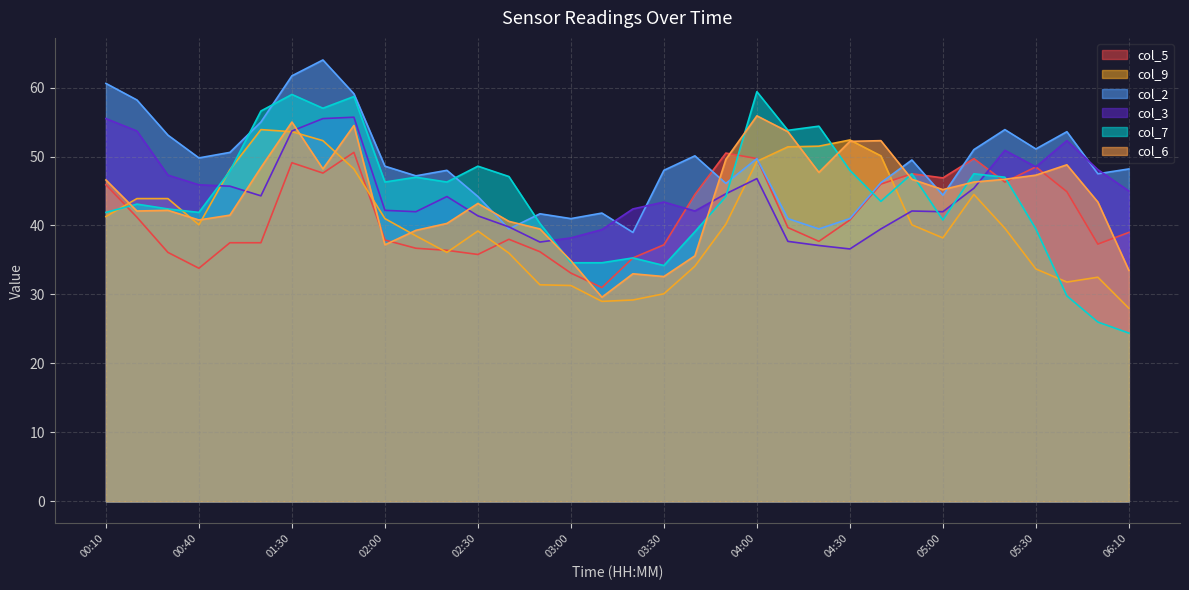

How many lines are shown in the chart?

6